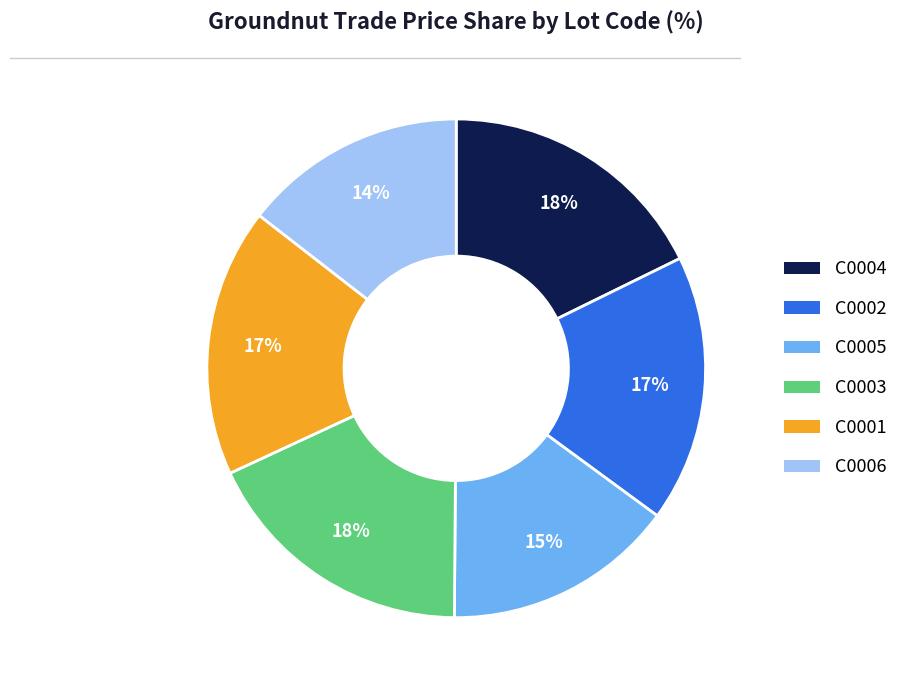

The C0002 slice represents 17% of the pie. True or false?

True